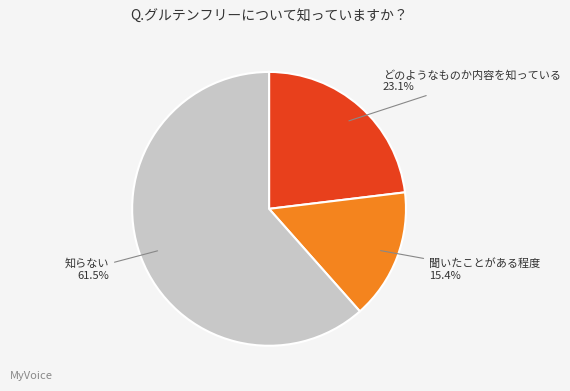

Rank the categories by value from highest to lowest.

知らない, どのようなものか内容を知っている, 聞いたことがある程度